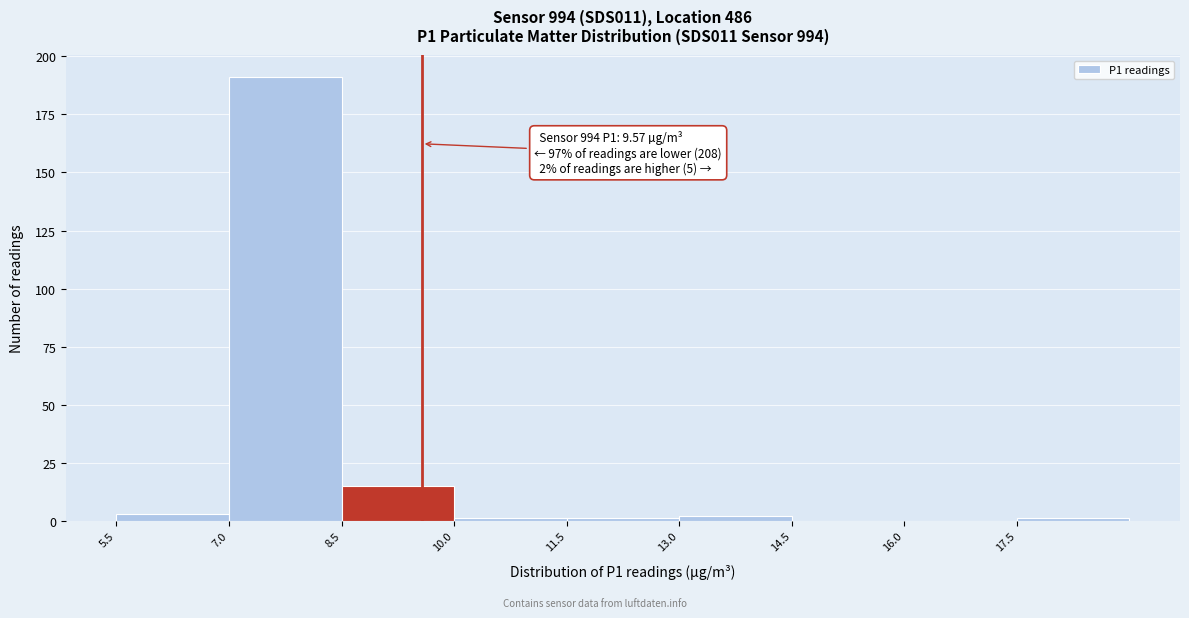

Over which range of the x-axis is the bar tallest?

7.0 to 8.5